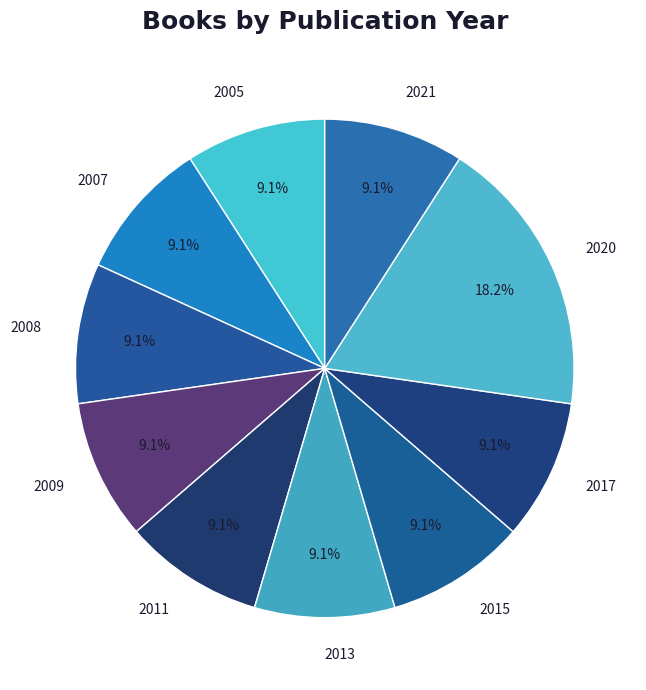

Does any single category account for the majority?

No